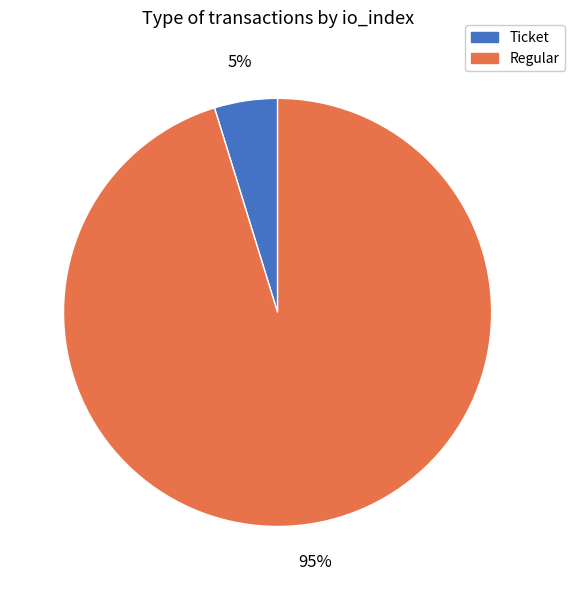

What is the majority slice?

Regular